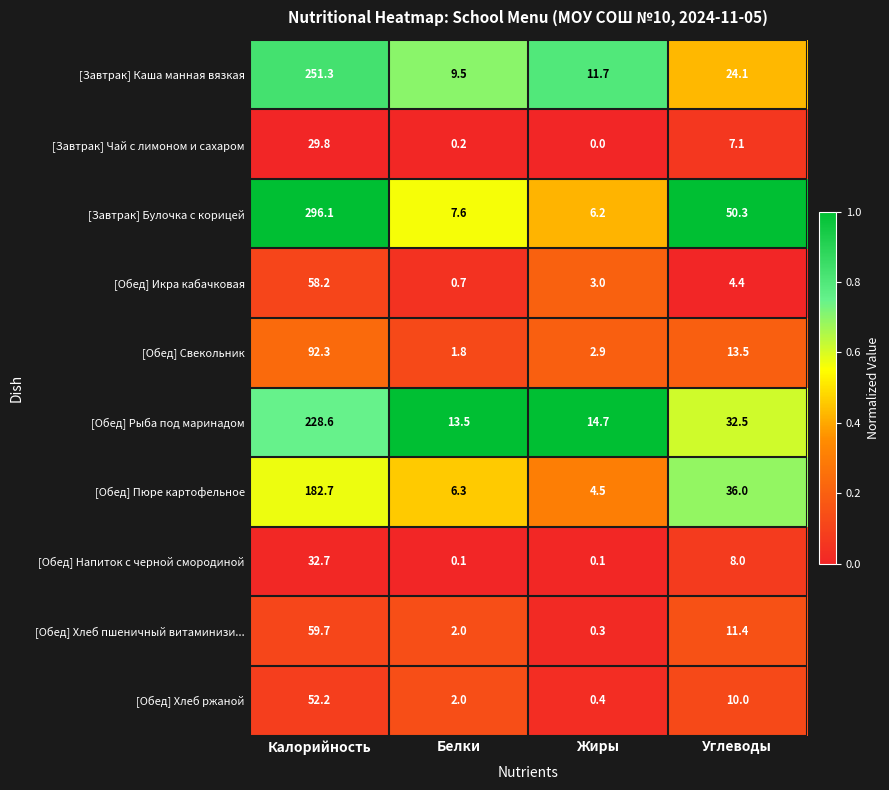

Rank the series by their maximum value, from lowest to highest.

[Завтрак] Чай с лимоном и сахаром, [Обед] Напиток с черной смородиной, [Обед] Хлеб ржаной, [Обед] Икра кабачковая, [Обед] Хлеб пшеничный витаминизи..., [Обед] Свекольник, [Обед] Пюре картофельное, [Обед] Рыба под маринадом, [Завтрак] Каша манная вязкая, [Завтрак] Булочка с корицей